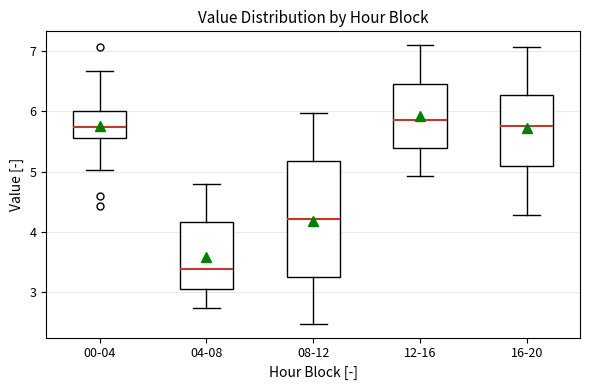

Reading left to right, read every box against the y-axis: the position of its median line, the range the box covers, and the ends of its whiskers. The values are not printed on the chart, so give them approximately, as read against the axis.

00-04: median 5.7, box 5.6 to 6.0, whiskers 5.0 to 6.7
04-08: median 3.4, box 3.1 to 4.2, whiskers 2.7 to 4.8
08-12: median 4.2, box 3.2 to 5.2, whiskers 2.5 to 6.0
12-16: median 5.9, box 5.4 to 6.4, whiskers 4.9 to 7.1
16-20: median 5.8, box 5.1 to 6.3, whiskers 4.3 to 7.1